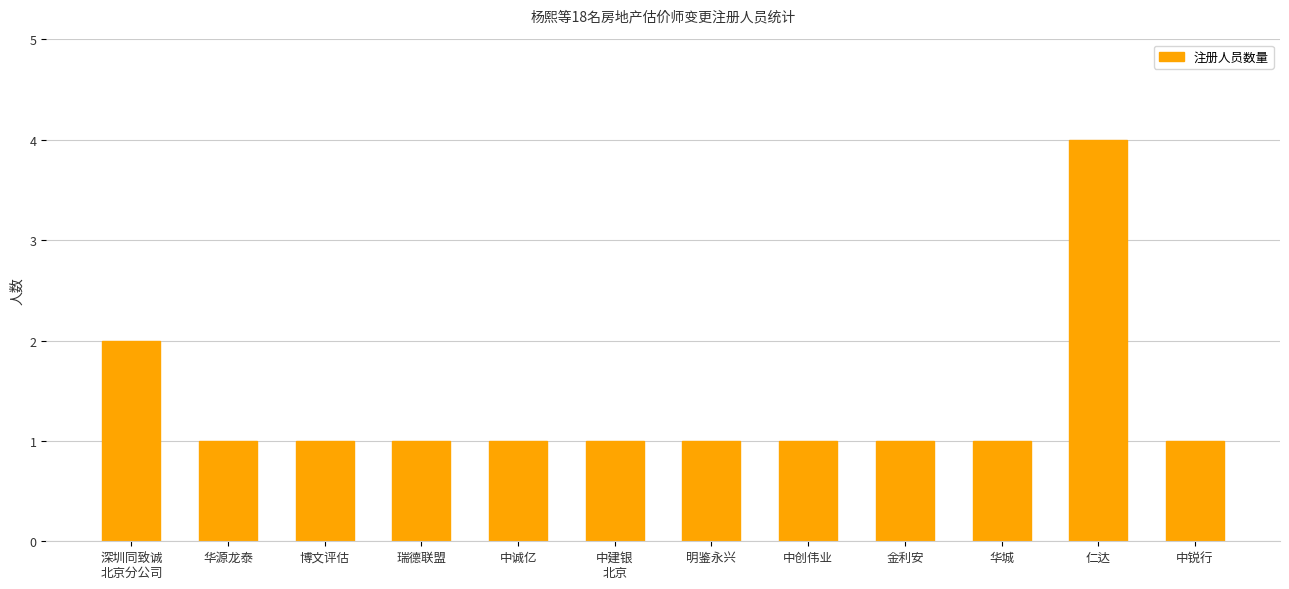

What is the greatest value displayed?

4